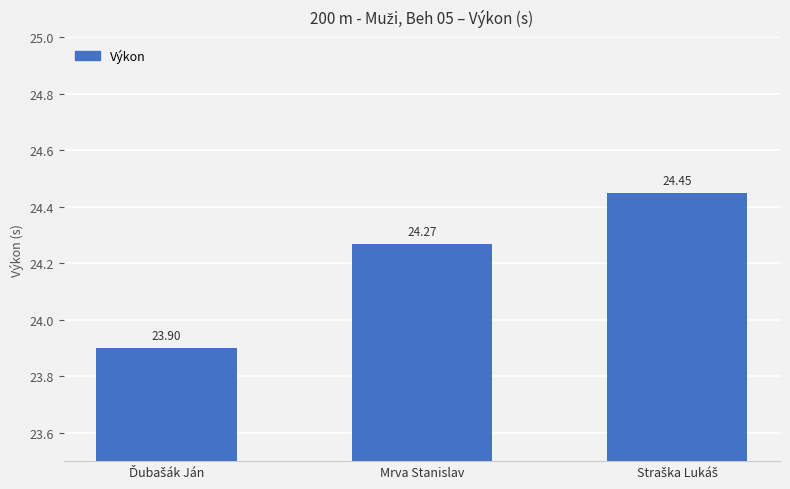

What is the average value?

24.2